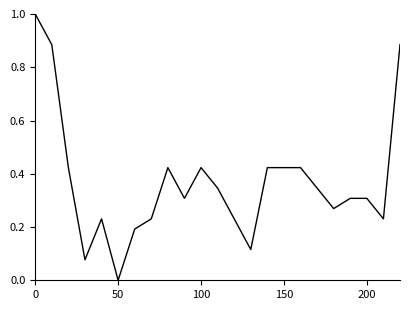

What is the greatest value displayed?

1.0